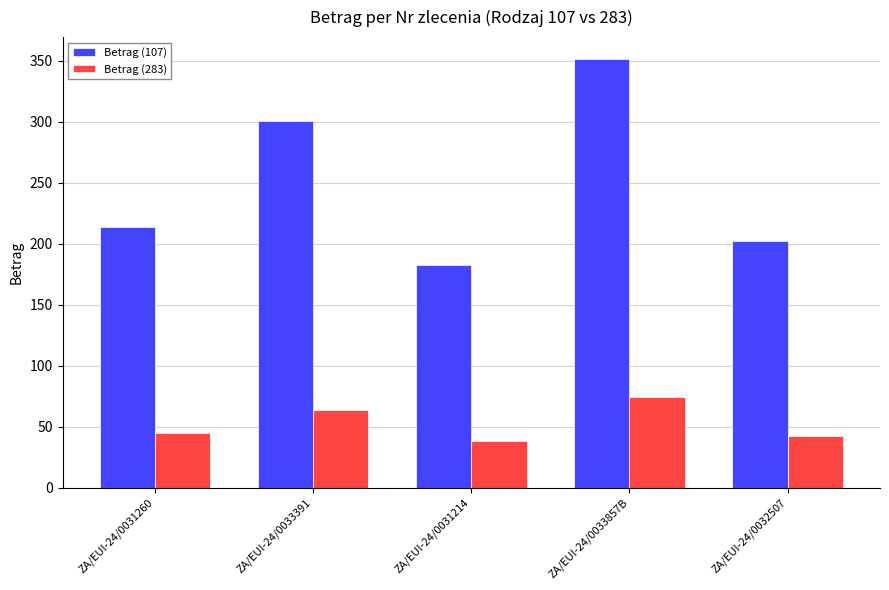

At which category is the sum across all series the highest?

ZA/EUI-24/0033857B